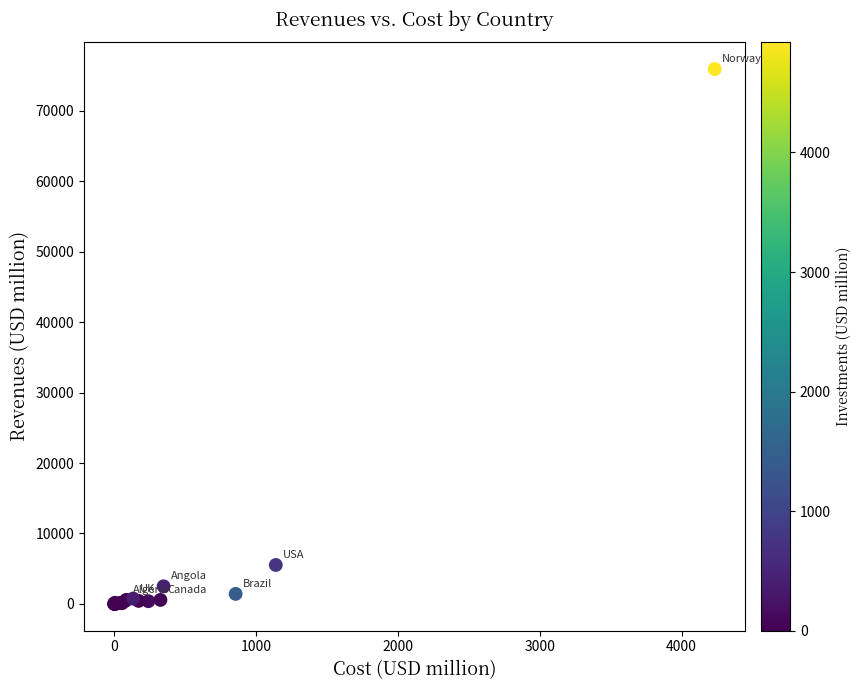

What Y value in the scatter plot is closest to 37972?

5522.6